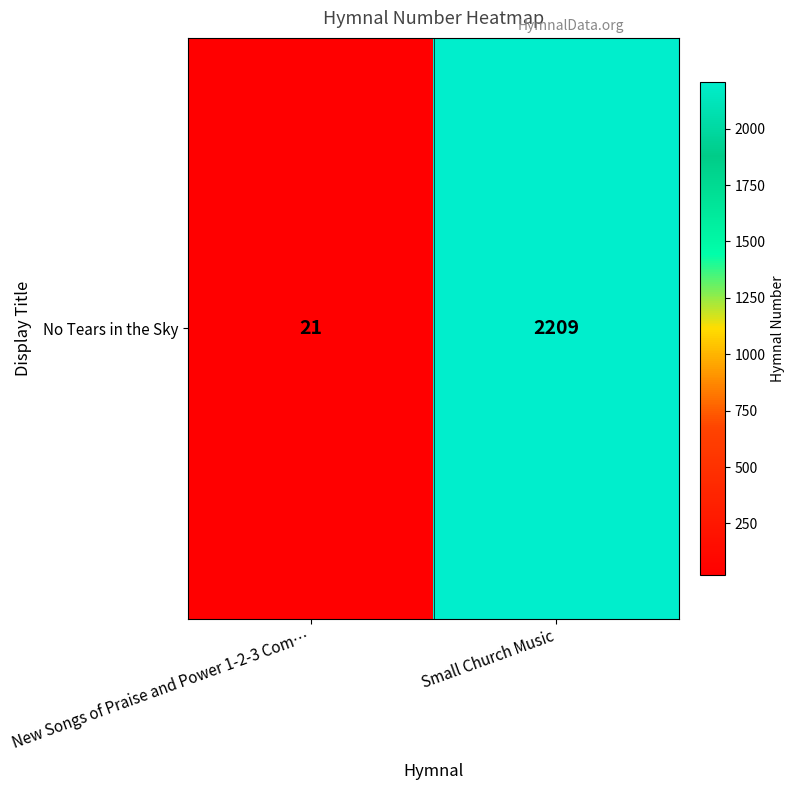

How many data points are less than 2209?

1